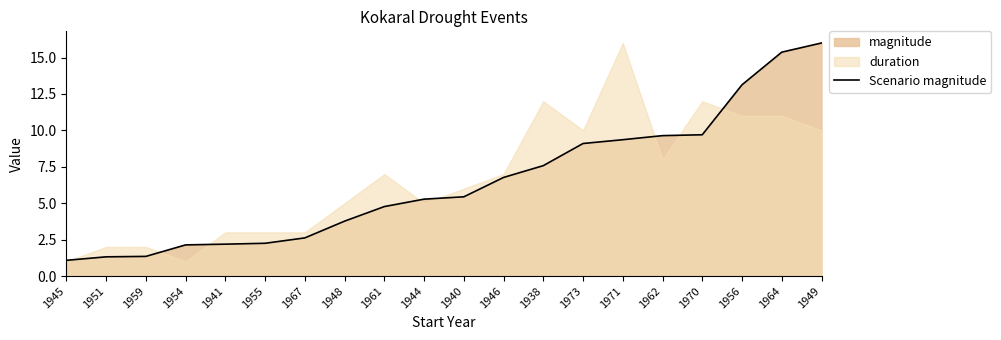

What value does the data have at 1962?

9.6